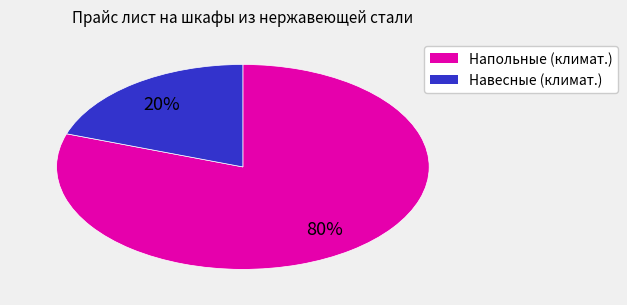

To the nearest percent, what is the difference between the largest and smallest slice percentages?

60%